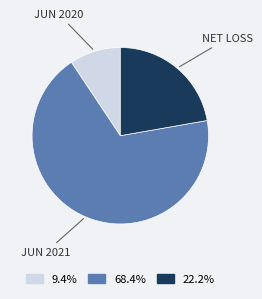

Approximately how many times larger is the value at 68.4% compared to 9.4%?

7.3